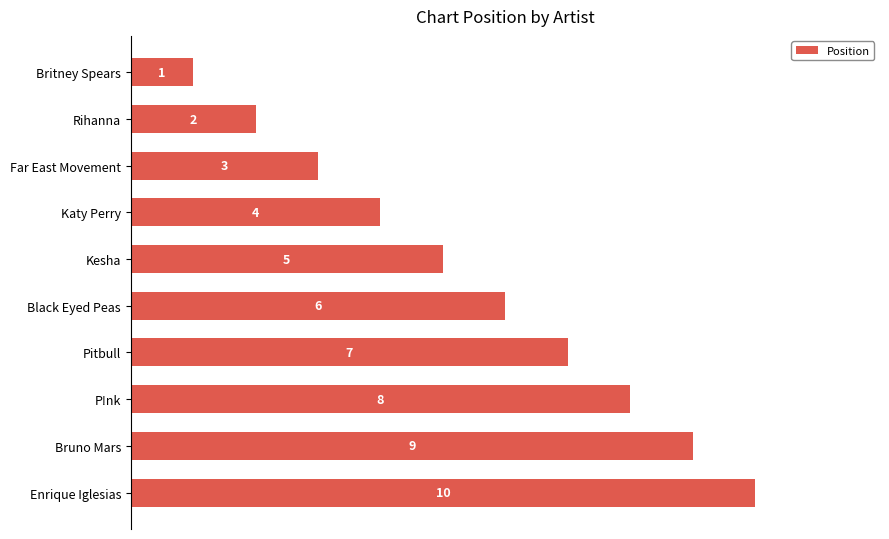

What is the difference between the maximum and minimum values?

9